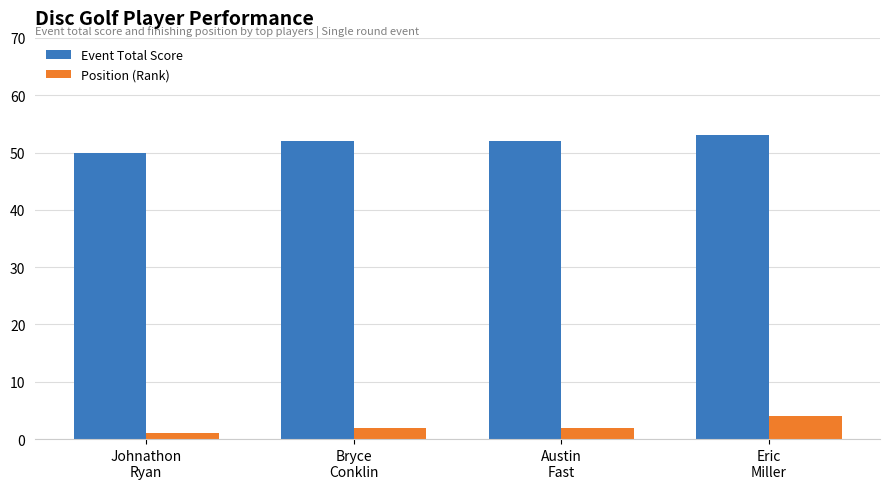

What is the value of the Event Total Score bar at the 3rd from the left?

52